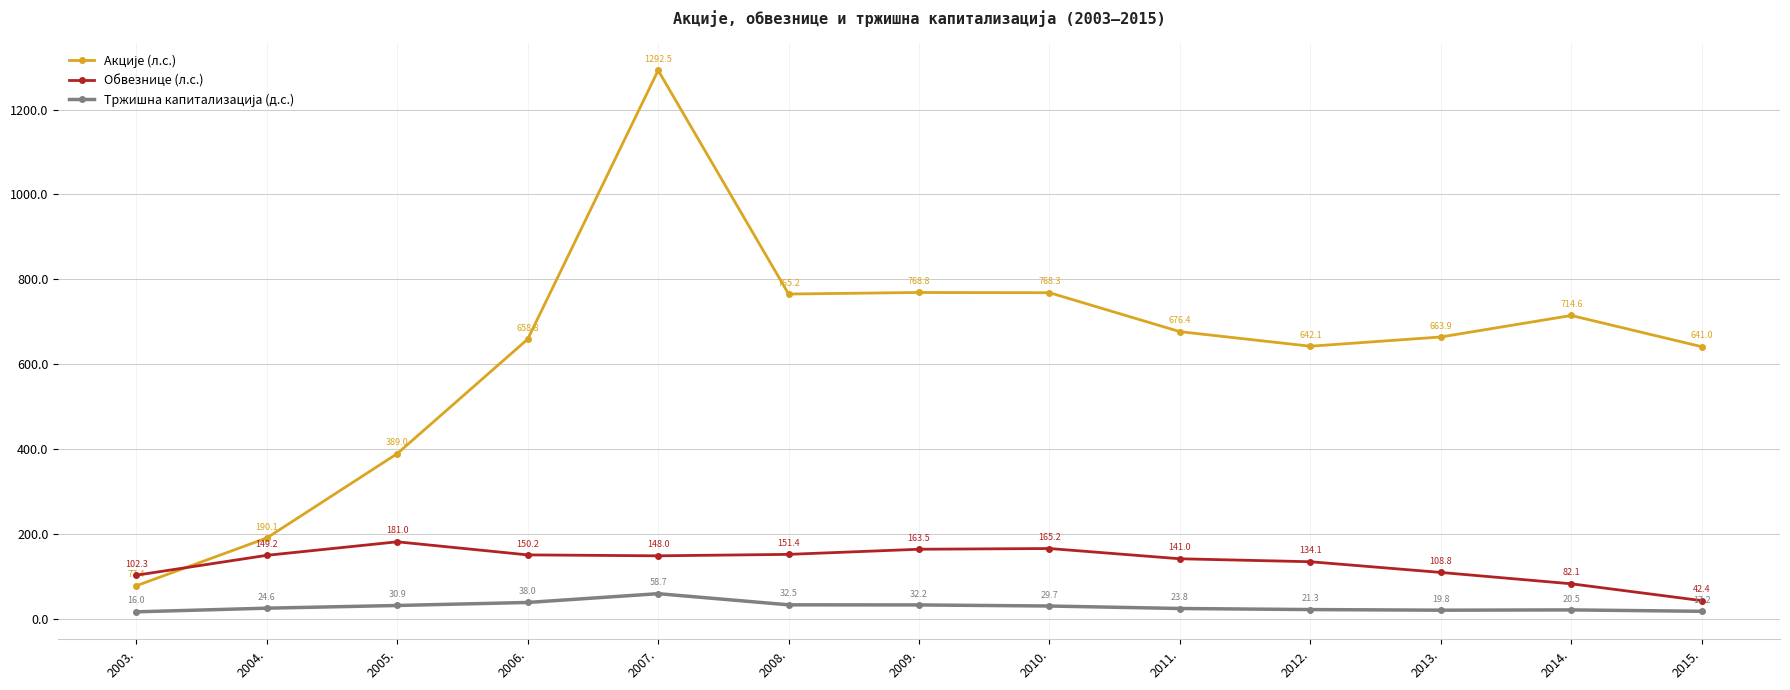

At which category does the chart reach its minimum across all series?

2003.